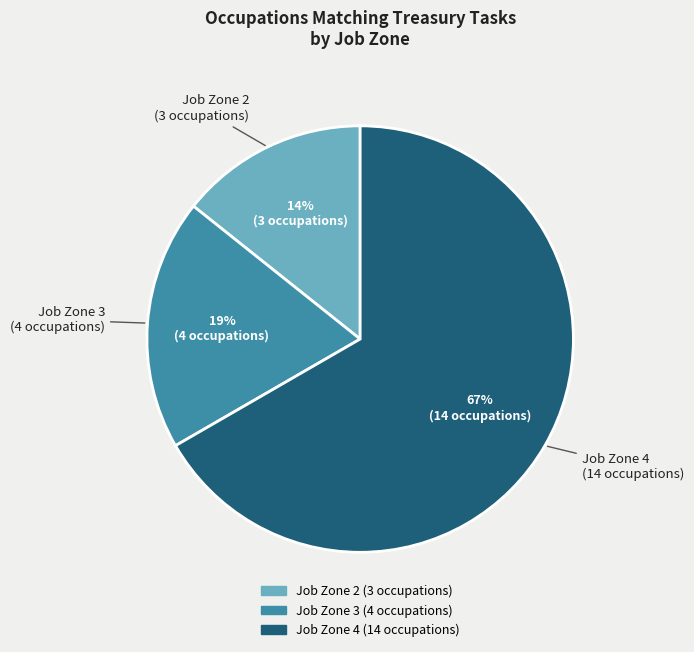

Is there any slice that represents more than half of the pie?

Yes